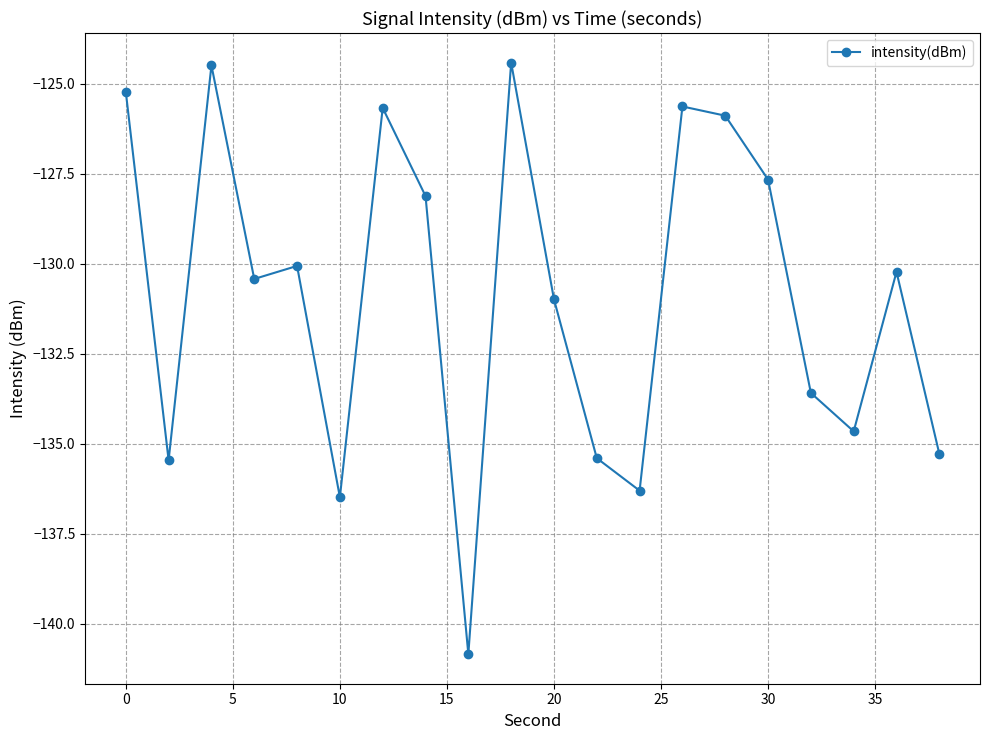

How many points are lower than both their immediate neighbors (excluding endpoints)?

6